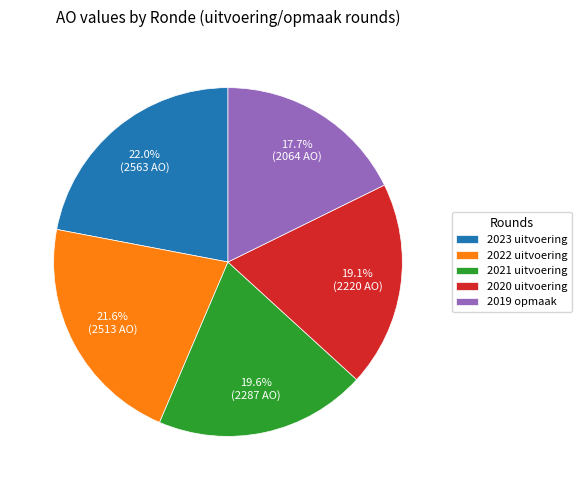

Which category has the smallest portion of the pie?

2019 opmaak